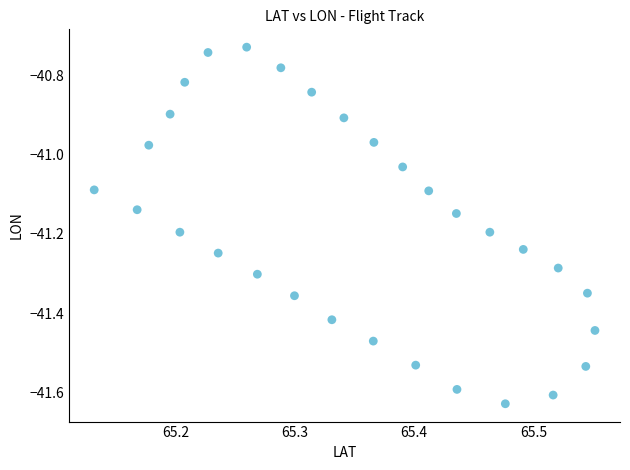

What is the range of Y values (max minus min)?

0.9